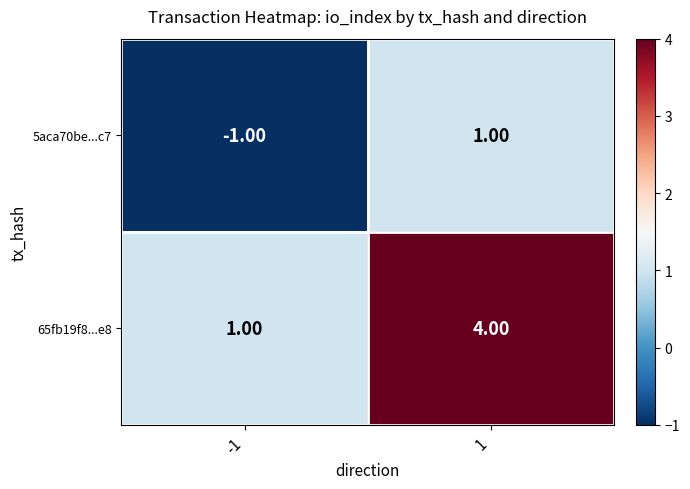

What is the difference between the 65fb19f8...e8 values at -1 and 1?

3